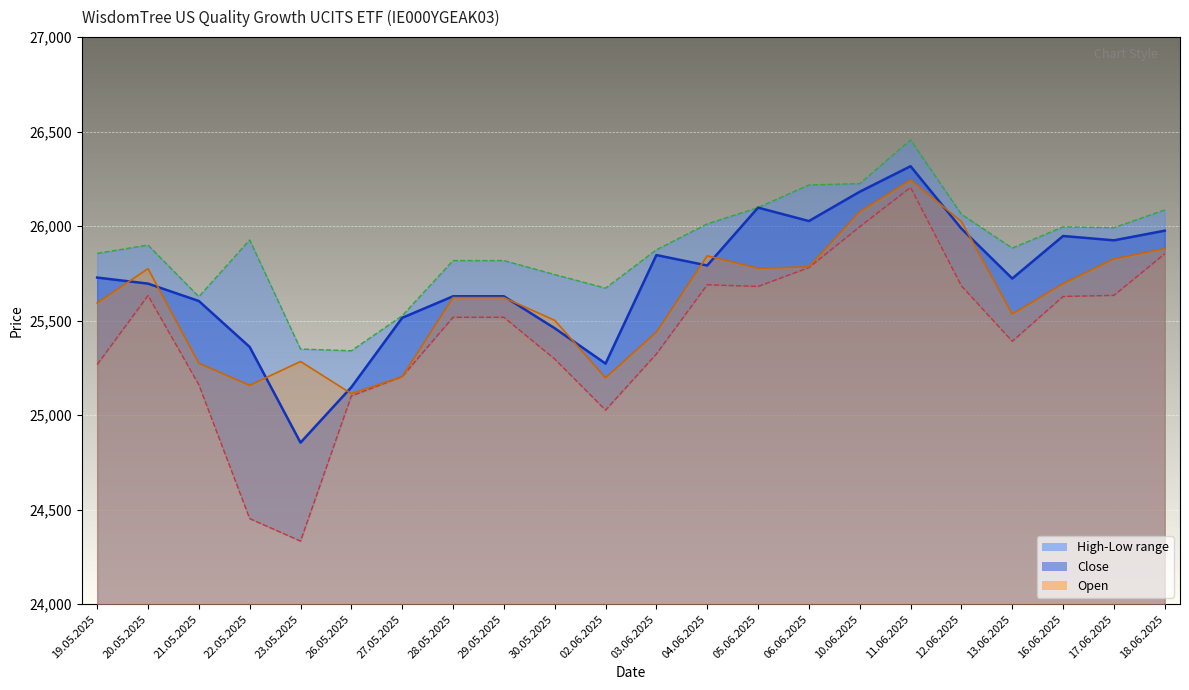

Where does the High series first go above 25900?

22.05.2025